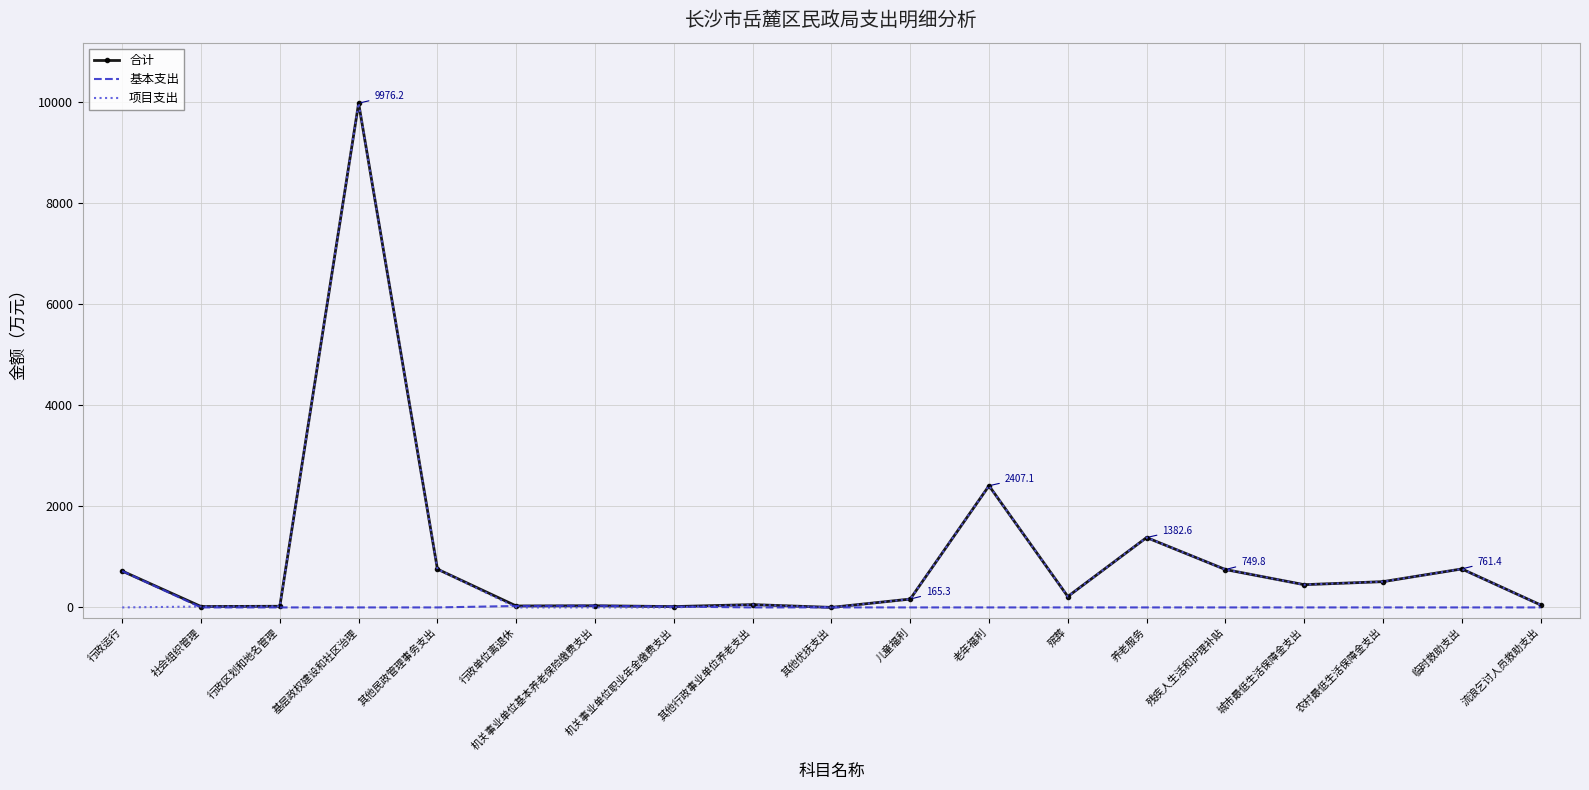

At which category is the sum across all series the highest?

基层政权建设和社区治理